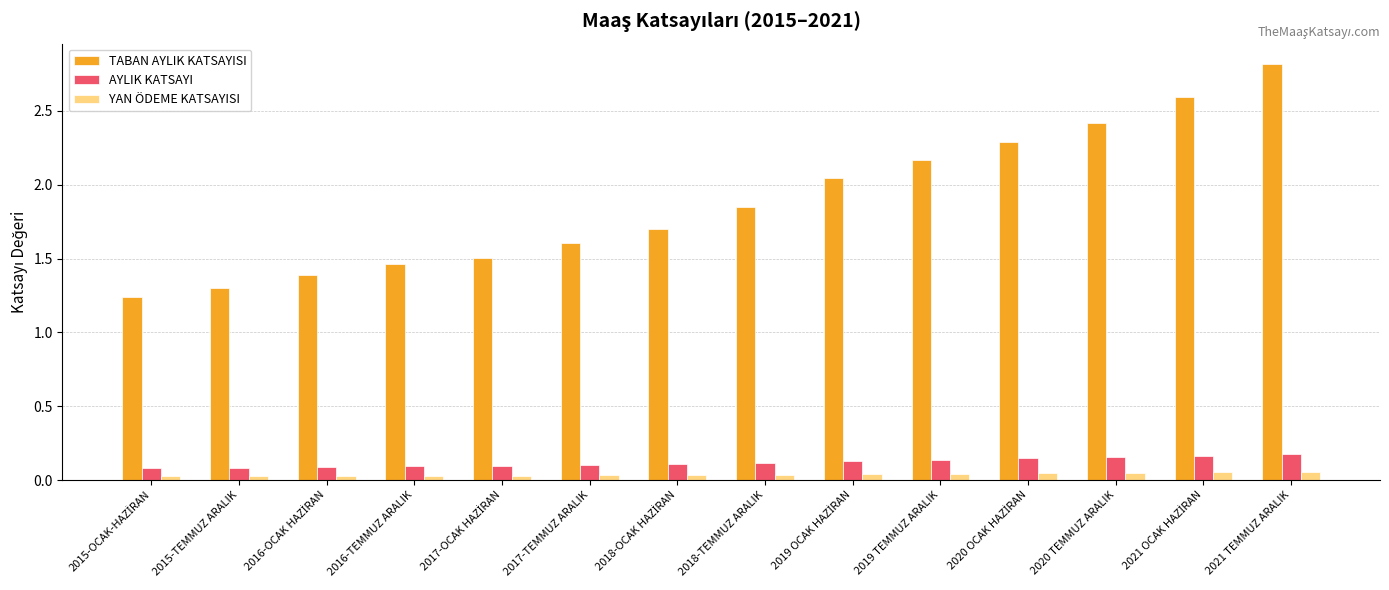

At how many categories does at least one series exceed 1?

14